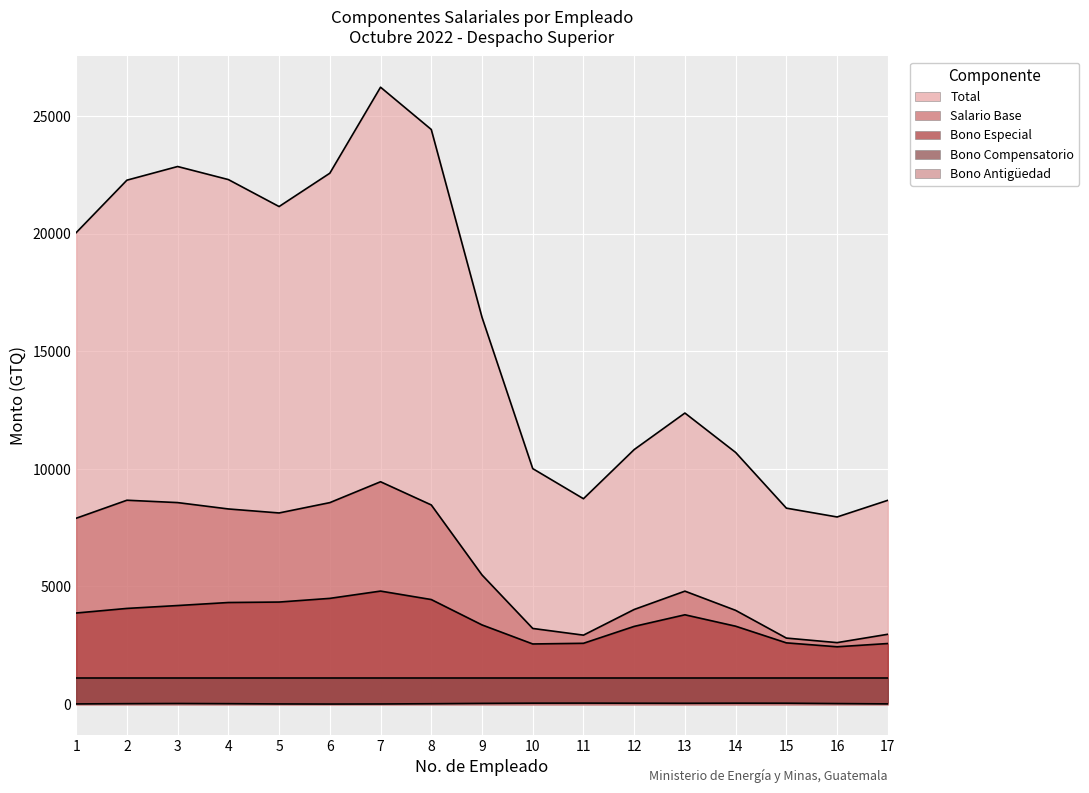

True or false: Bono Compensatorio has a value of 1769 at 2.

False